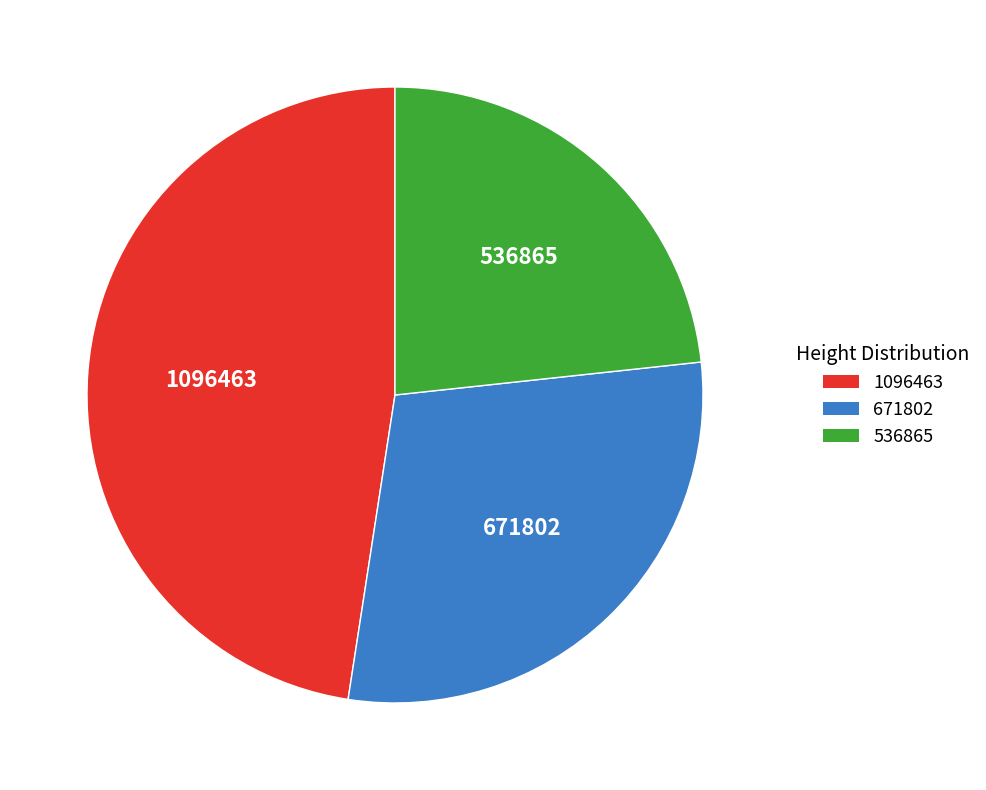

Between 671802 and 1096463, which is larger?

1096463